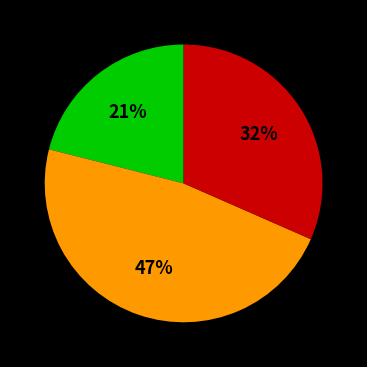

To the nearest percent, what is the average slice percentage?

33%